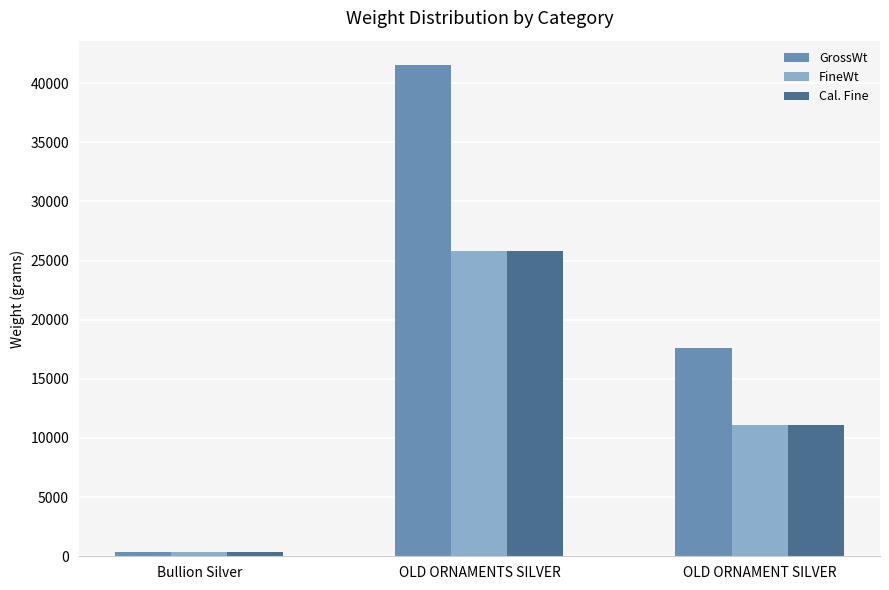

At which label does Cal. Fine reach its minimum?

Bullion Silver